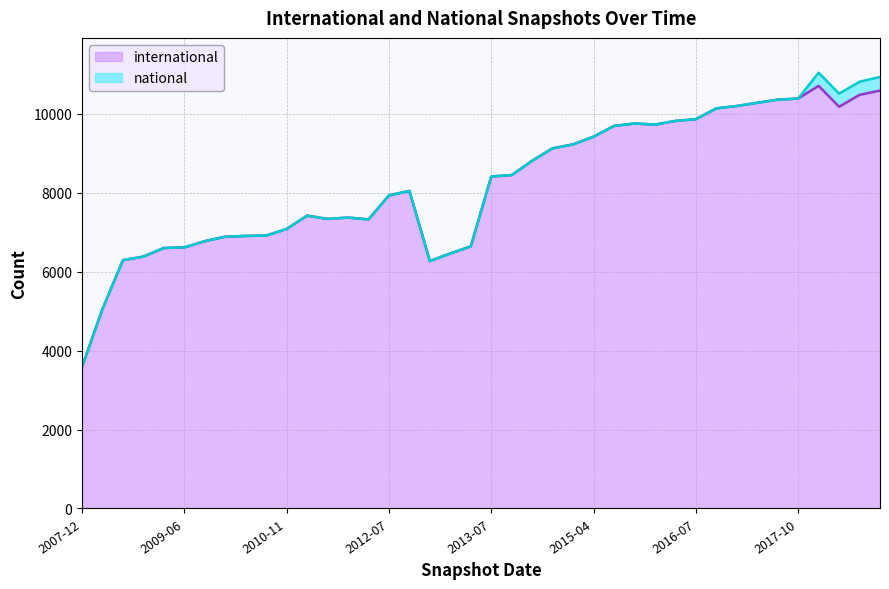

Is it true that the value at 2012-07 is 7930?

True